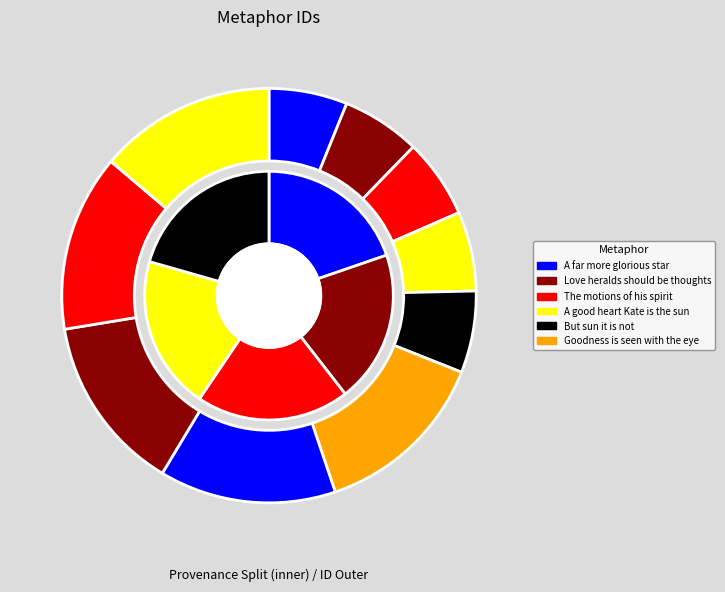

Do But sun it is not and In the rest there is that light together represent more than half of the pie?

No